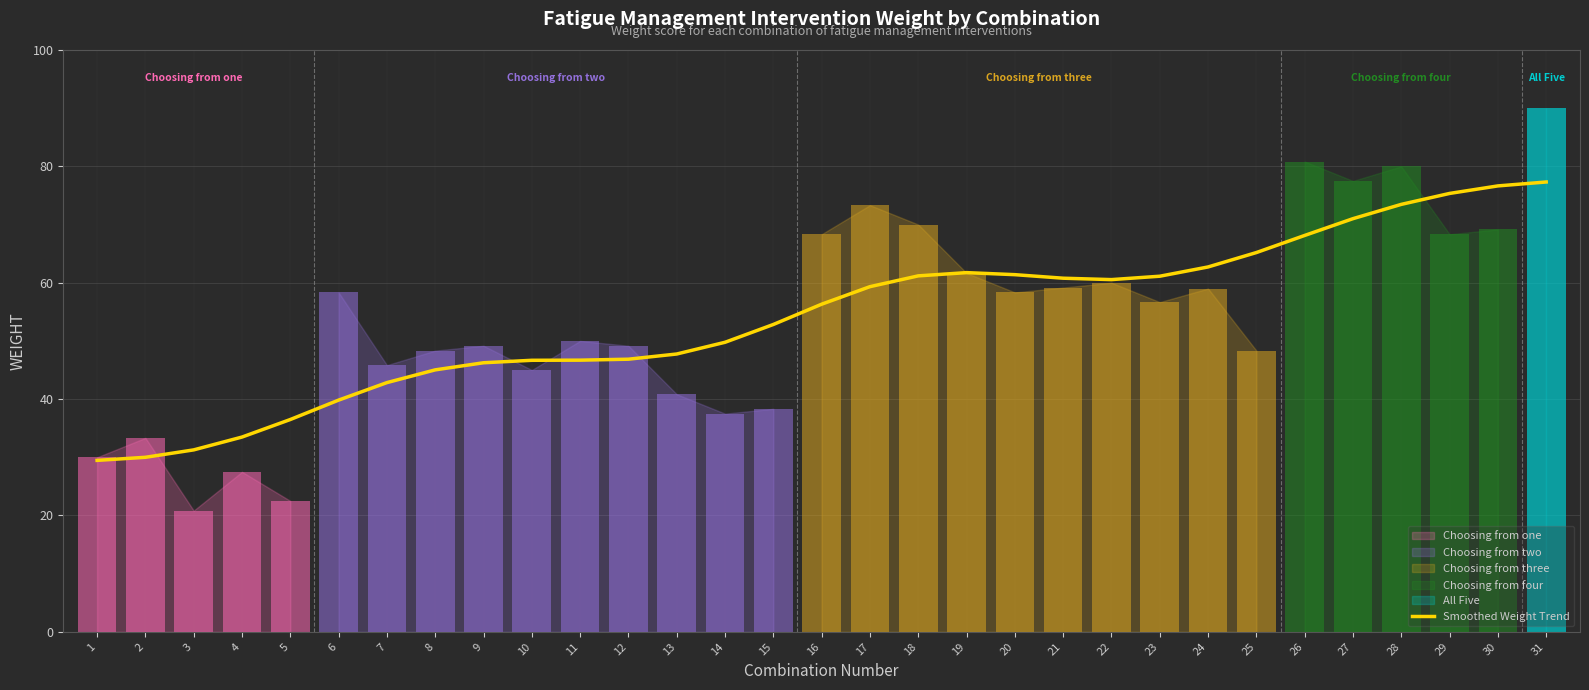

What is the value of the 19th bar from the left?

61.7